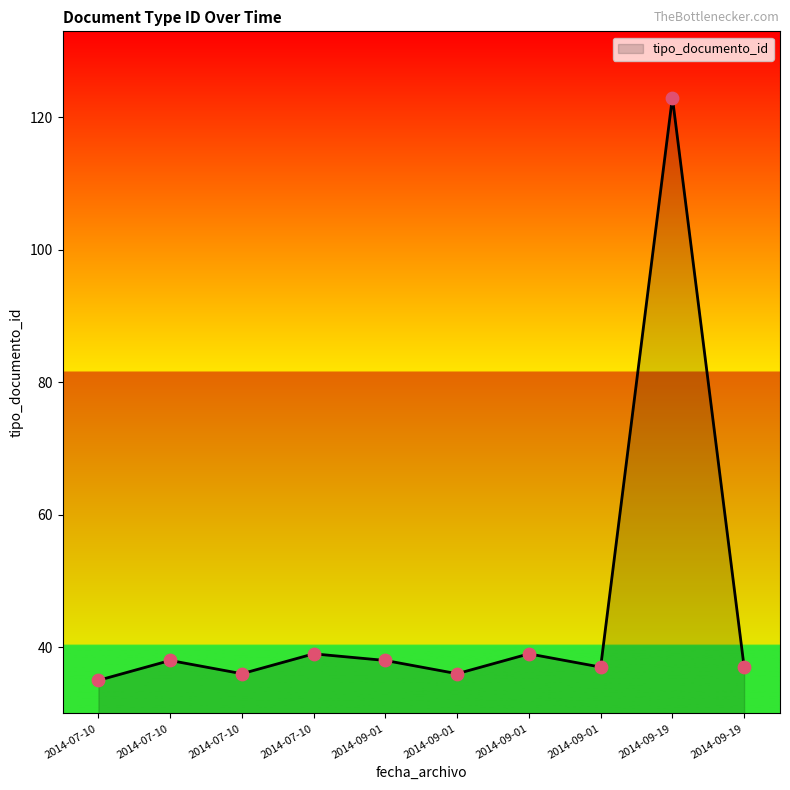

Is this an area chart (filled region under the line)?

Yes